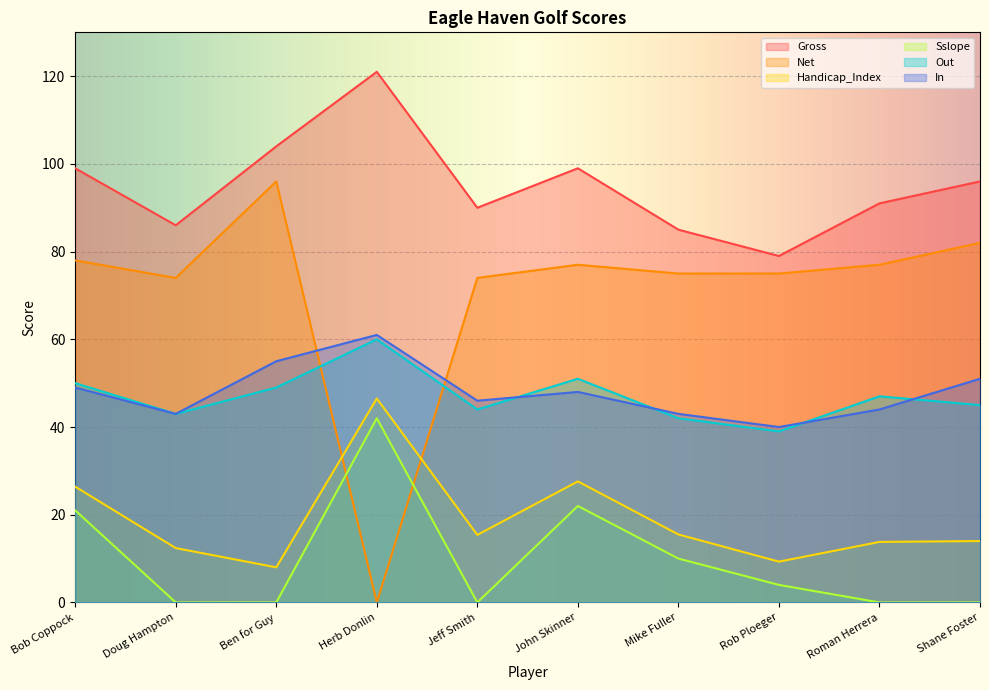

What is the greatest value displayed?

121.0